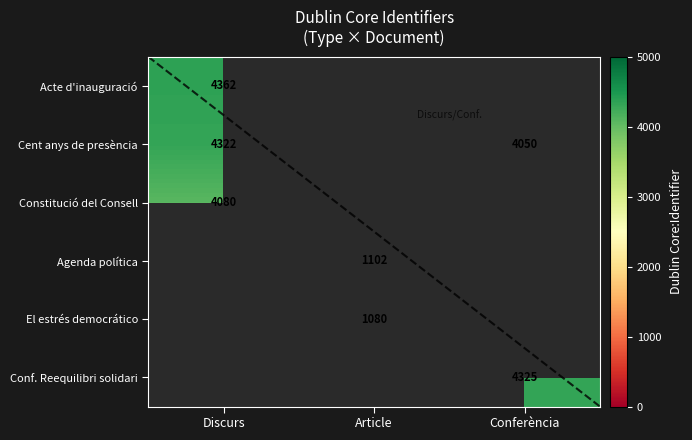

Between Conferència and Discurs, which is larger?

Discurs